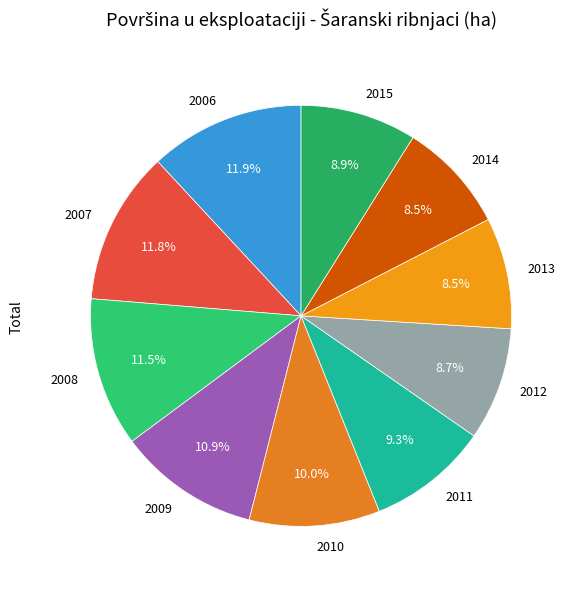

The 2015 slice represents 16% of the pie. True or false?

False